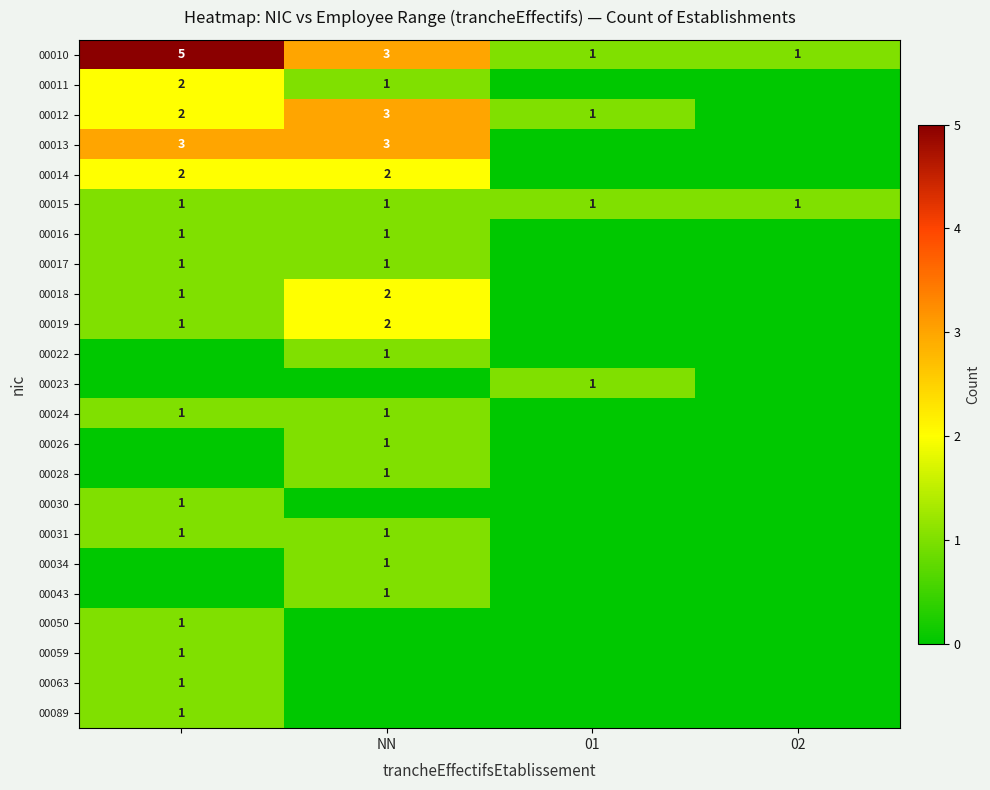

The 00012 series shows 2 at 01. True or false?

False